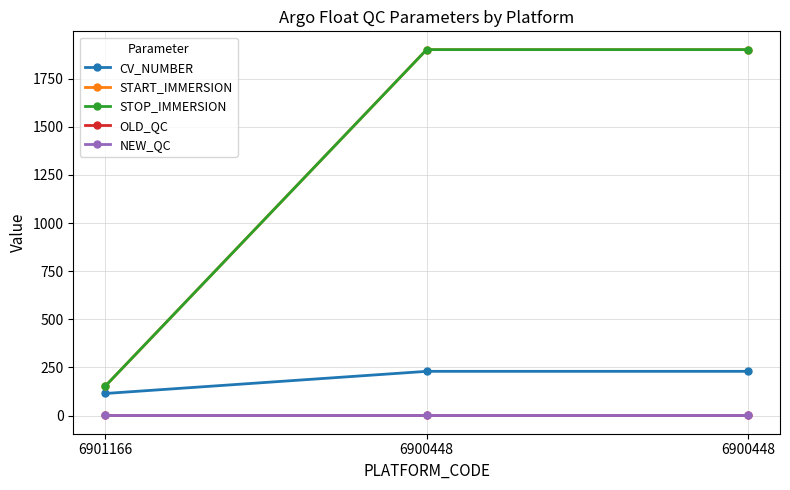

Does the chart have visible grid lines?

Yes